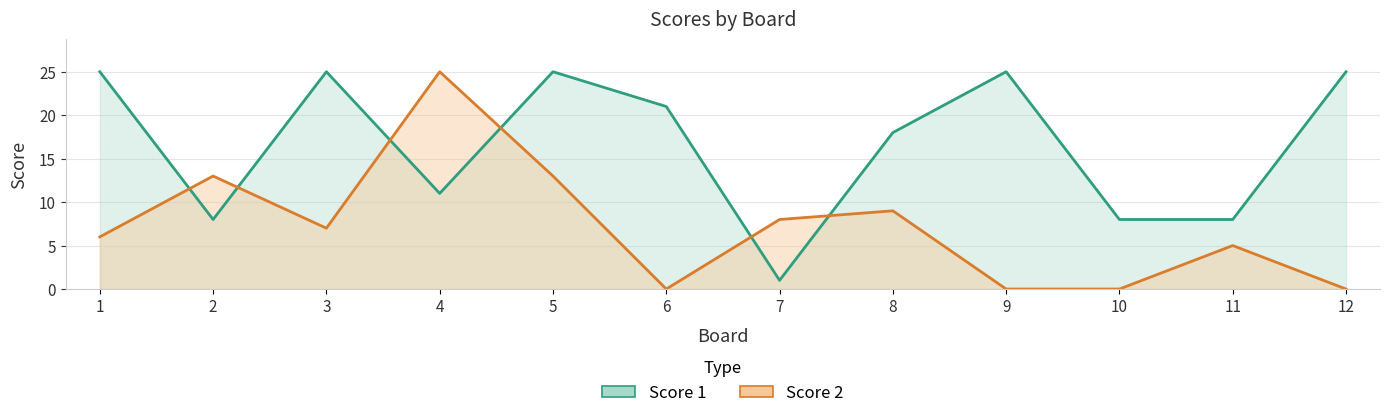

Does the chart display data point markers on the line(s)?

No